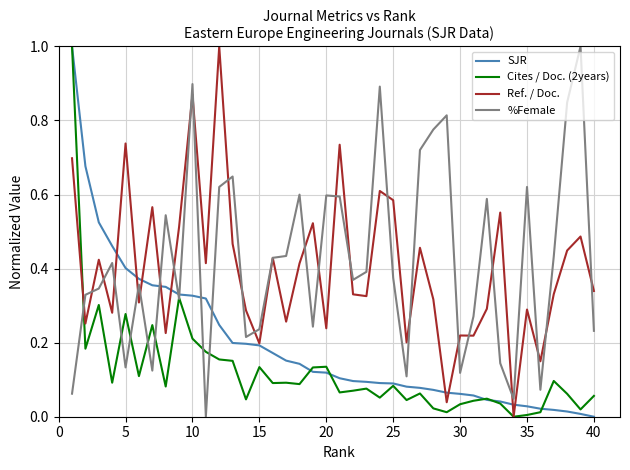

True or false: %Female and SJR cross at least once.

True